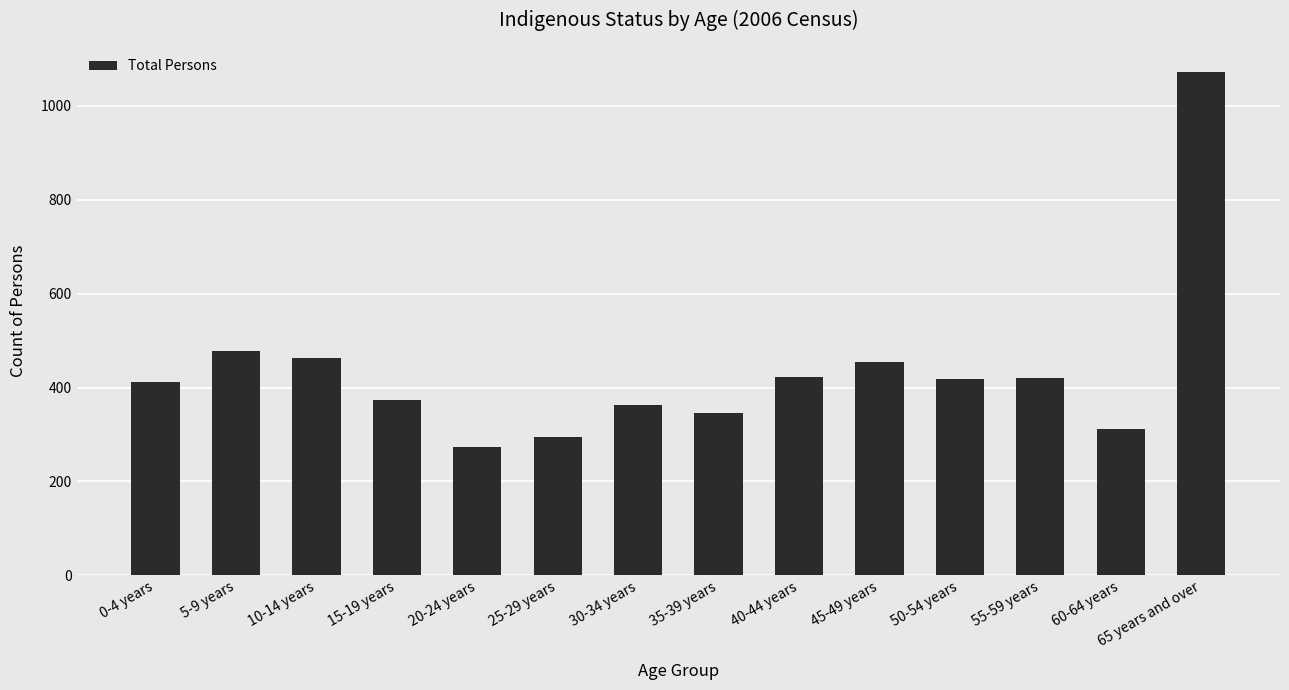

At which label is the value closest to 672?

5-9 years